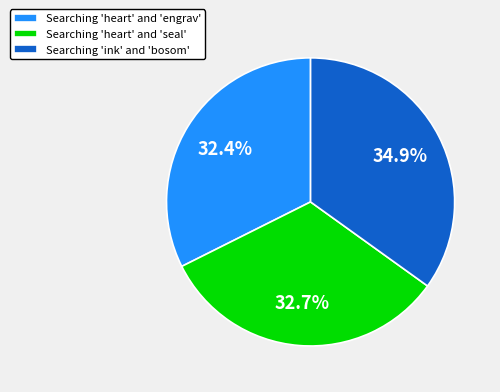

Between Searching 'ink' and 'bosom' and Searching 'heart' and 'seal', which is larger?

Searching 'ink' and 'bosom'